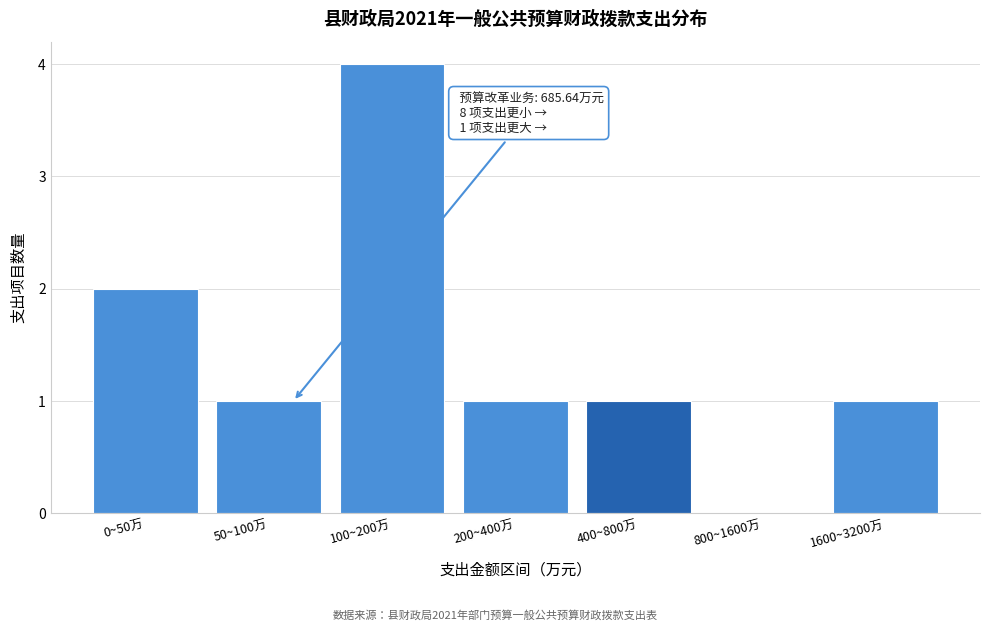

Reading left to right, list all the values displayed in this chart.

0~50万=2	50~100万=1	100~200万=4	200~400万=1	400~800万=1	800~1600万=0	1600~3200万=1